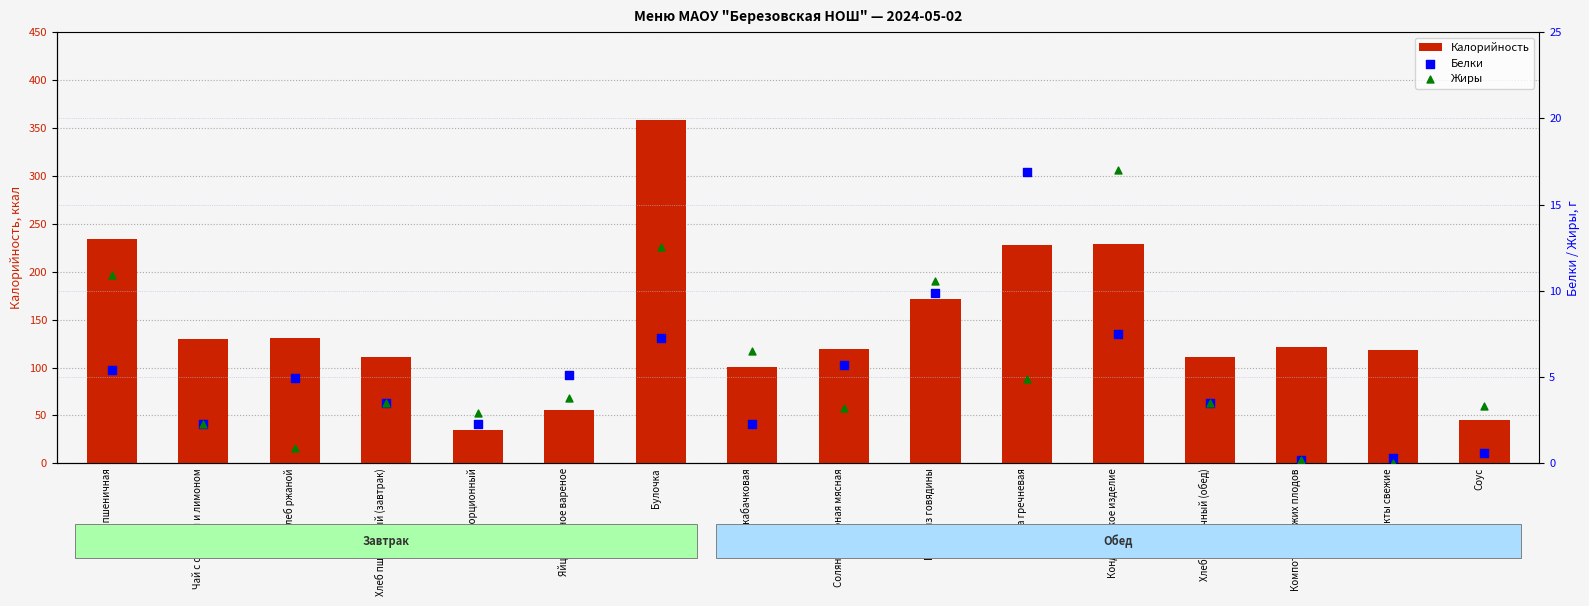

What is the total value across all series at Солянка сборная мясная?

127.9